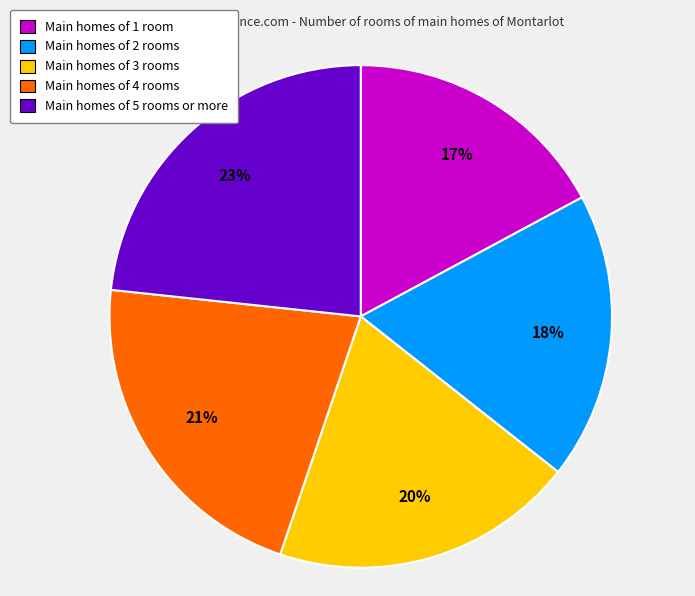

Which has a higher value, Main homes of 5 rooms or more or Main homes of 4 rooms?

Main homes of 5 rooms or more